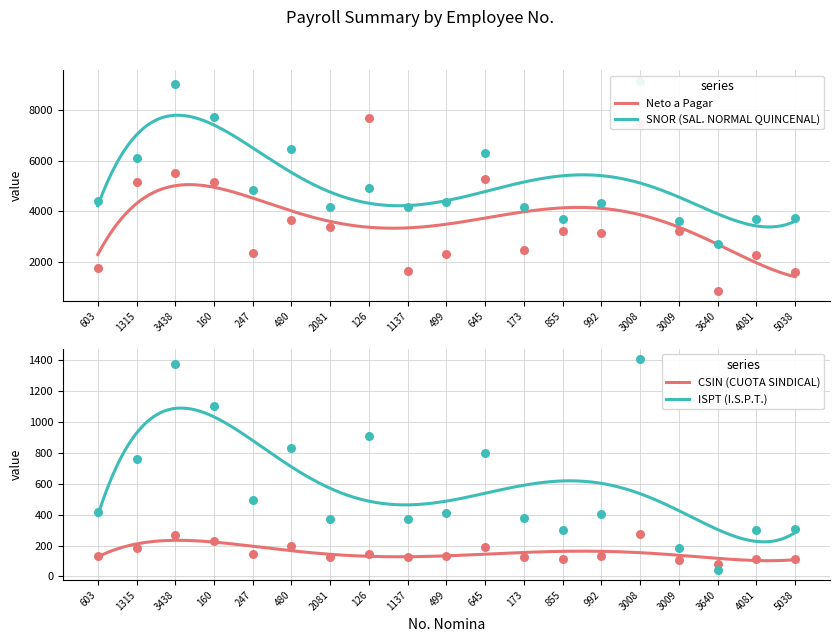

At which category is the sum across all series the highest?

3008